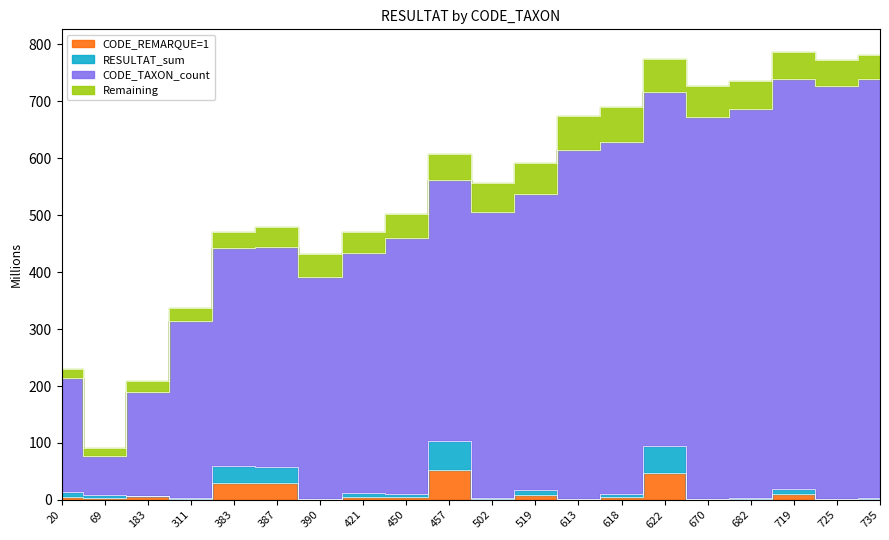

At which category does CODE_TAXON_count reach its first local valley?

69